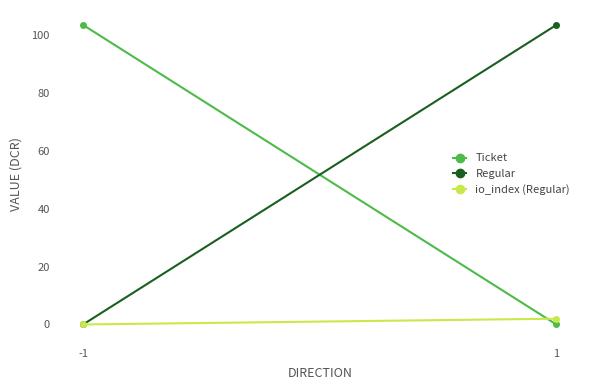

What is the total value across all series at -1?

103.5